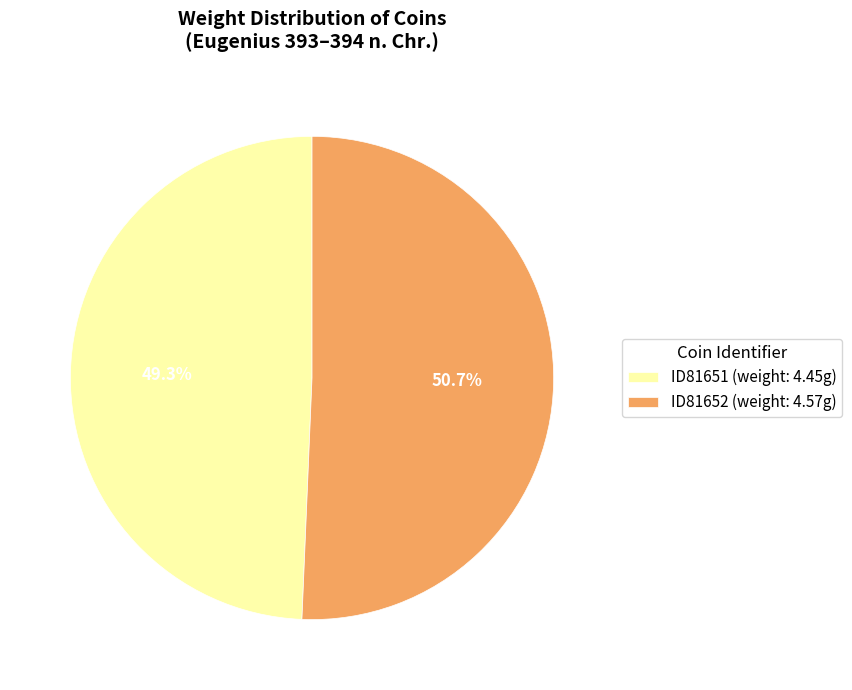

What is the majority slice?

ID81652